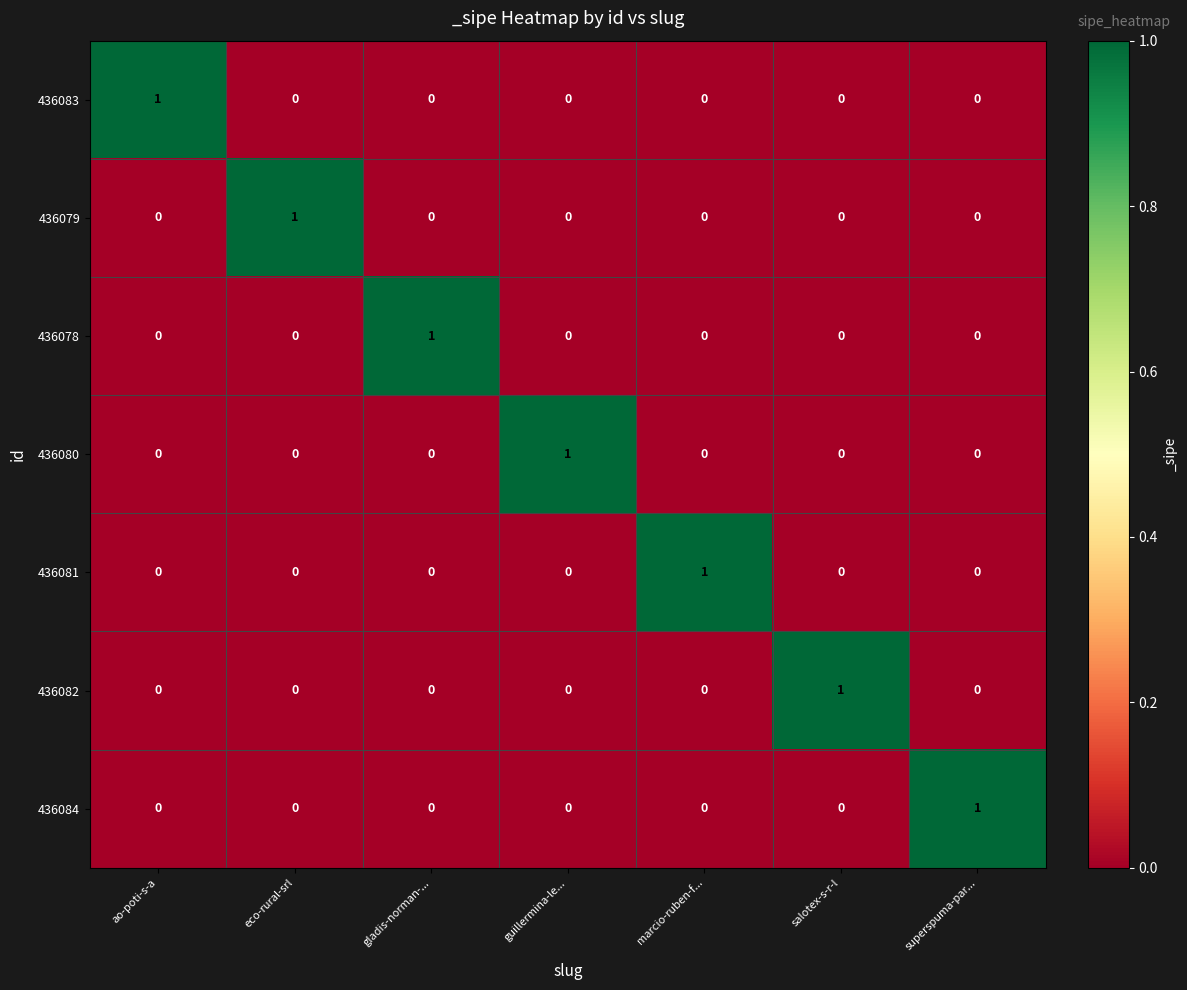

At how many categories does at least one series exceed 0?

7